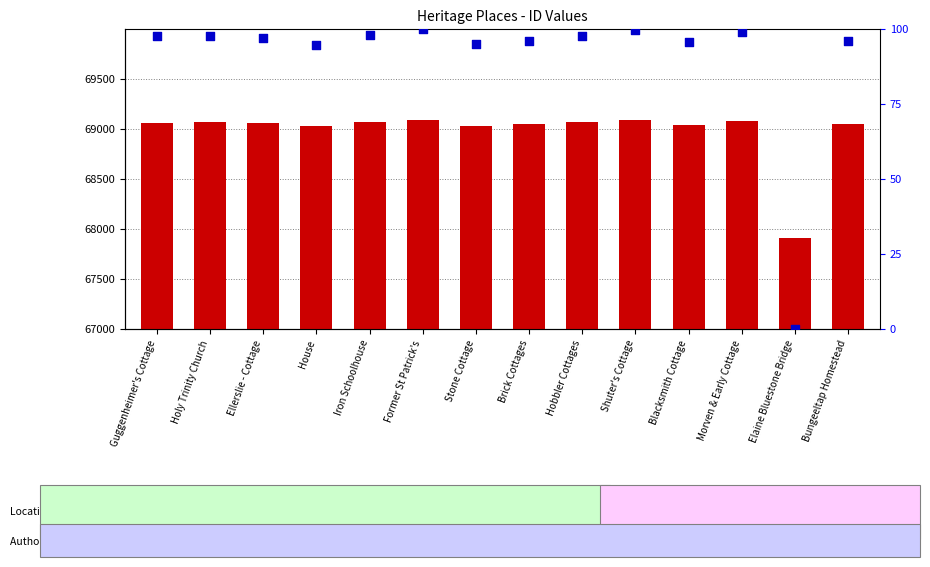

Which series reaches the minimum Y coordinate?

percentile rank within the sample